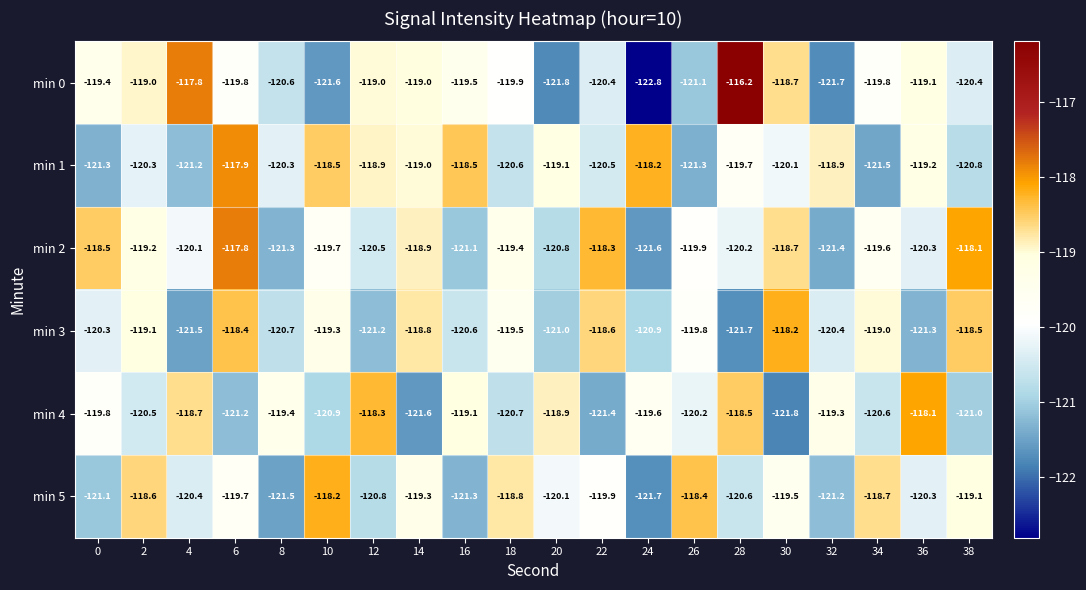

How many data points in min 0 are less than -119?

14